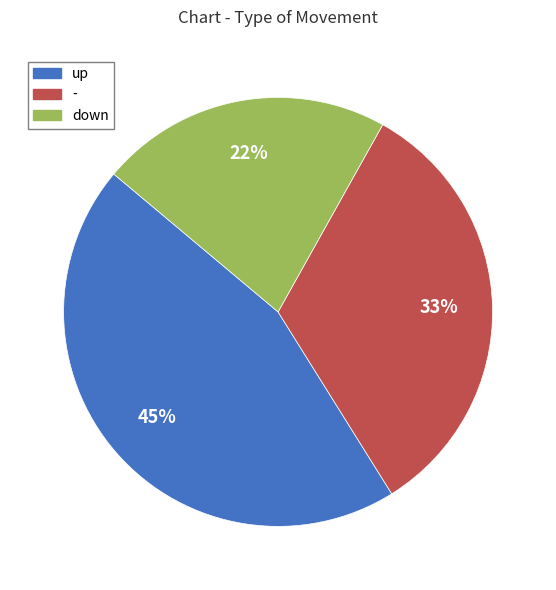

Combined, do down and up account for over 50%?

Yes